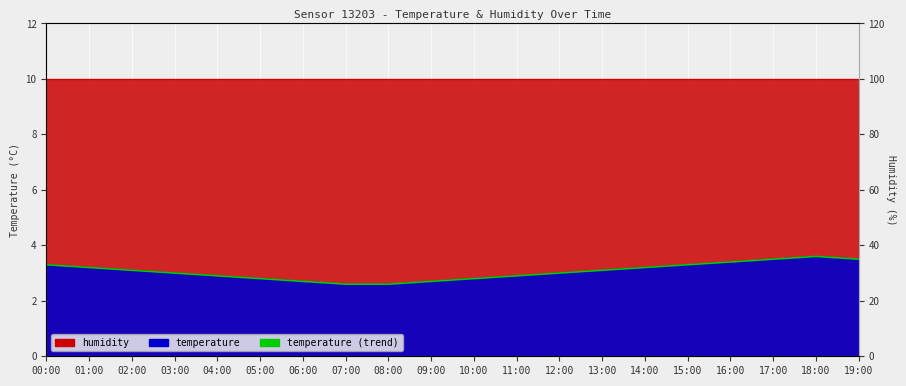

Reading left to right, list all the values displayed in this chart.

3.3	3.2	3.1	3.0	2.9	2.8	2.7	2.6	2.6	2.7	2.8	2.9	3.0	3.1	3.2	3.3	3.4	3.5	3.6	3.5